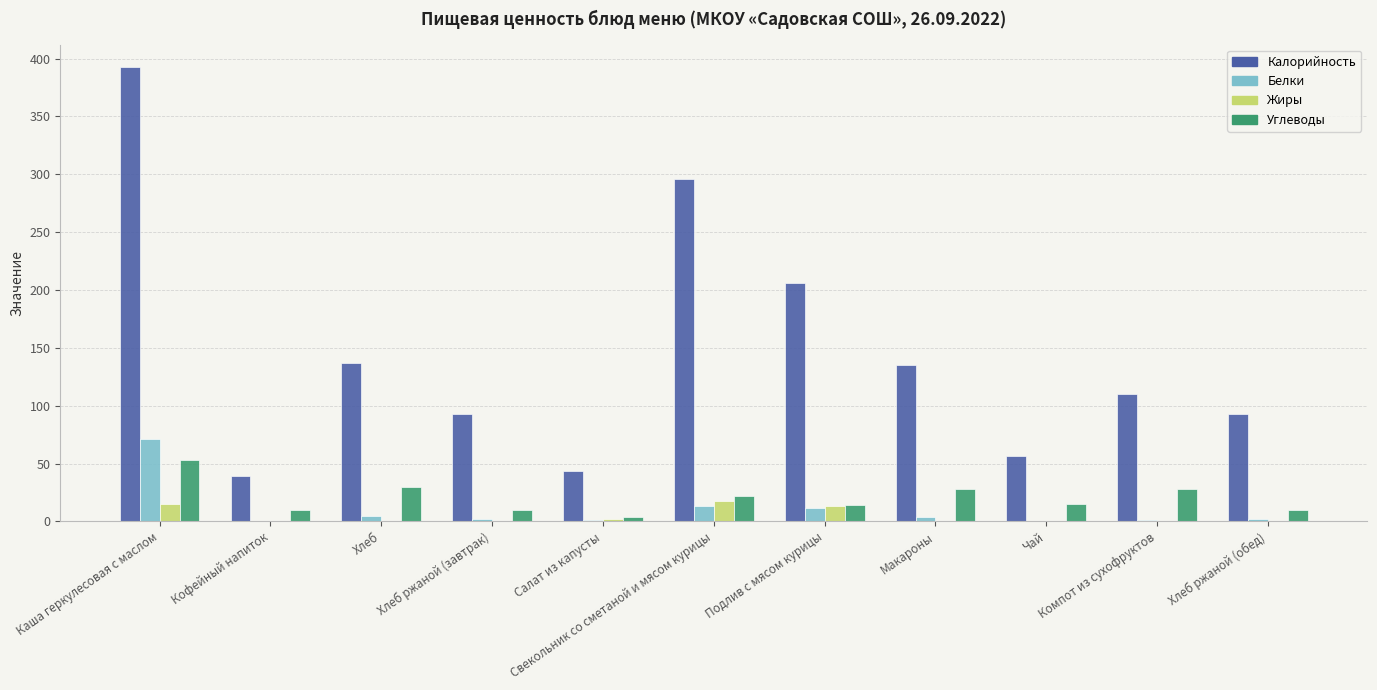

Where does the Белки series first go above 2?

Каша геркулесовая с маслом